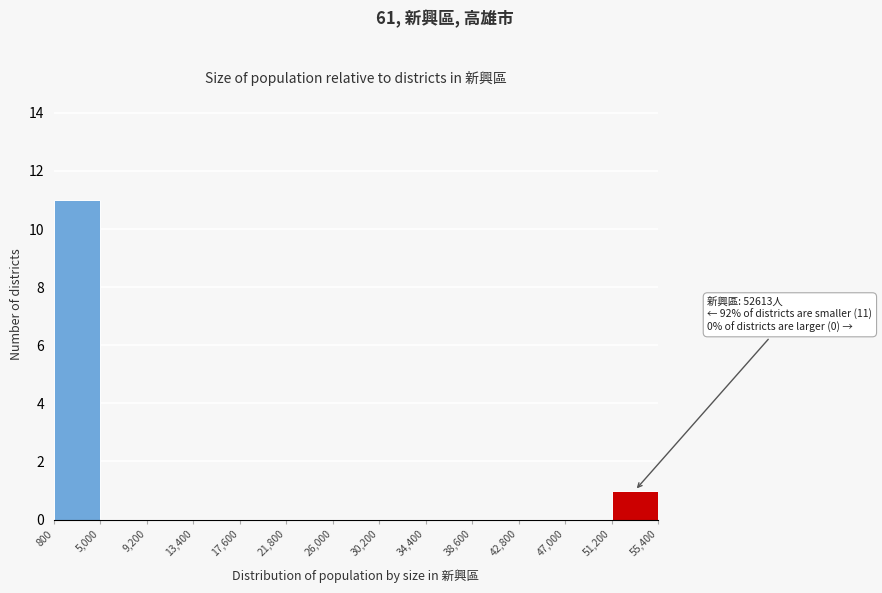

Which range on the x-axis has the tallest bar?

800 to 5,000